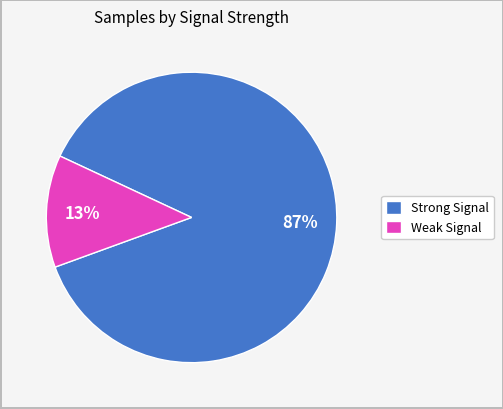

Between Weak Signal and Strong Signal, which is larger?

Strong Signal